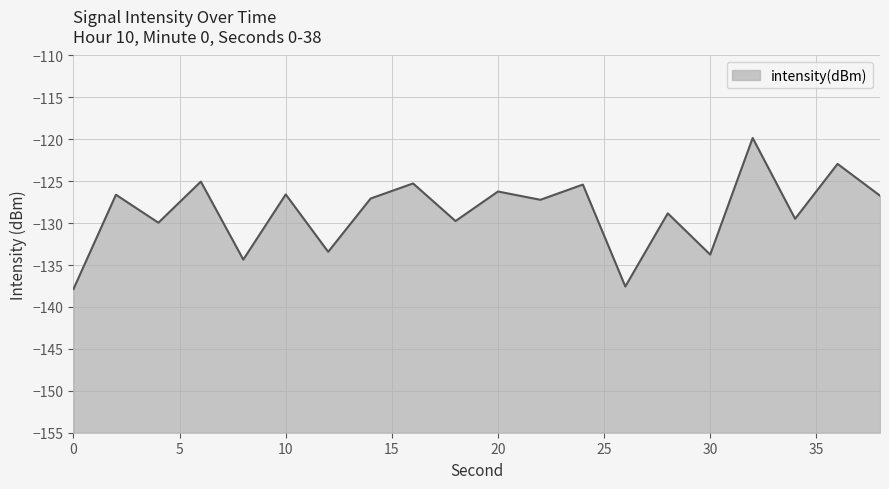

Reading right to left, transcribe all the data shown in this chart.

-126.7	-122.9	-129.5	-119.8	-133.8	-128.8	-137.6	-125.4	-127.2	-126.2	-129.7	-125.3	-127.1	-133.4	-126.6	-134.3	-125.0	-129.9	-126.6	-137.9